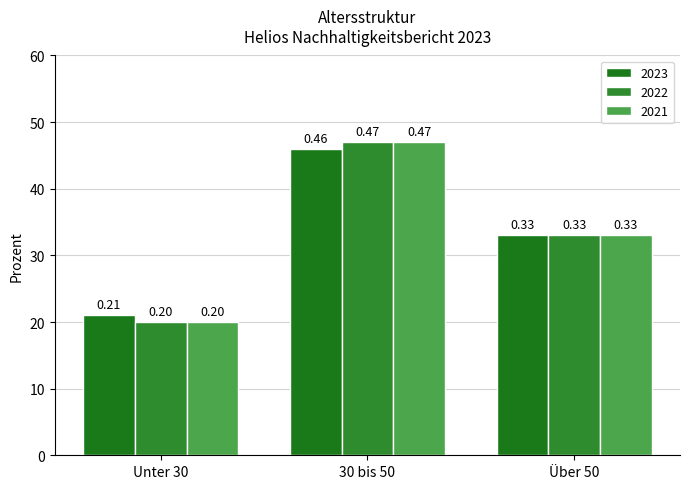

What is the sum of the 2023 values at 30 bis 50 and Über 50?

0.8